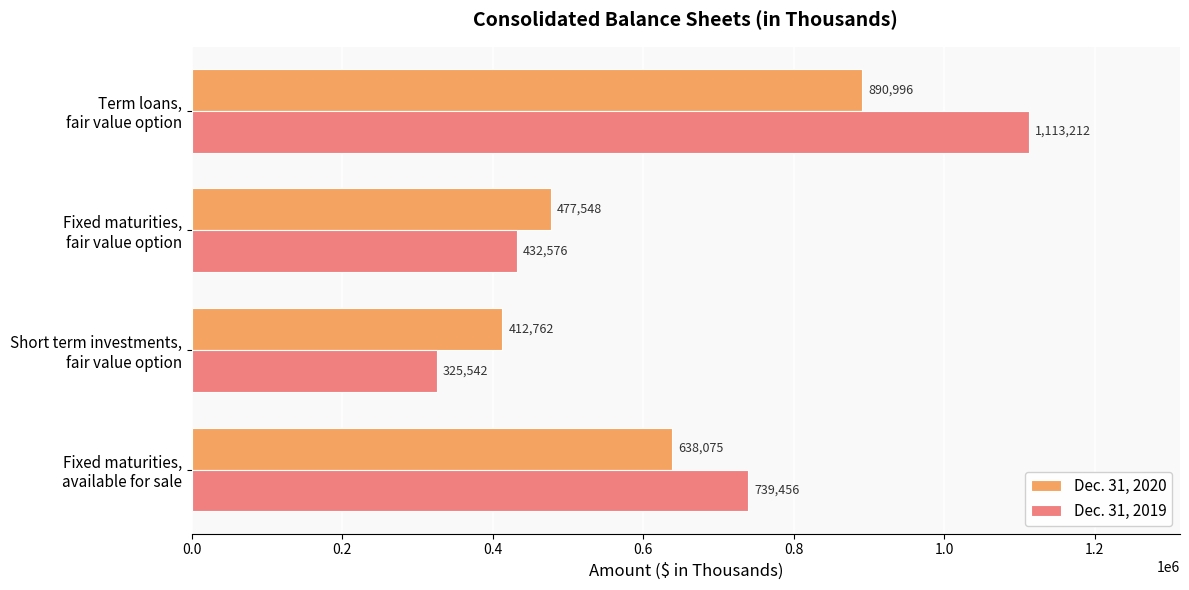

At how many categories does at least one series exceed 568633?

2